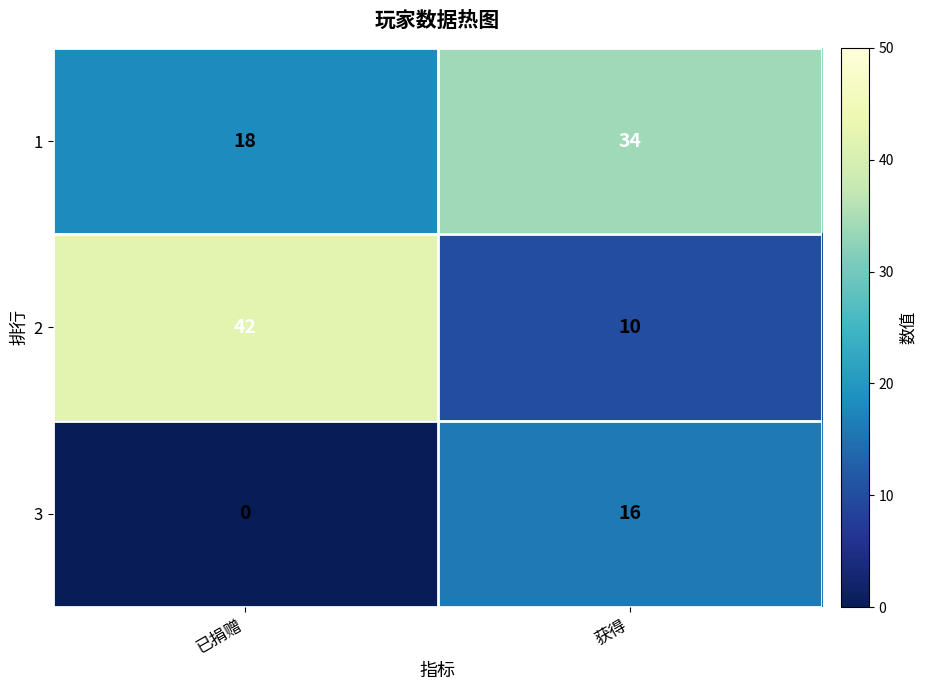

What is the total value across all series at 获得?

60